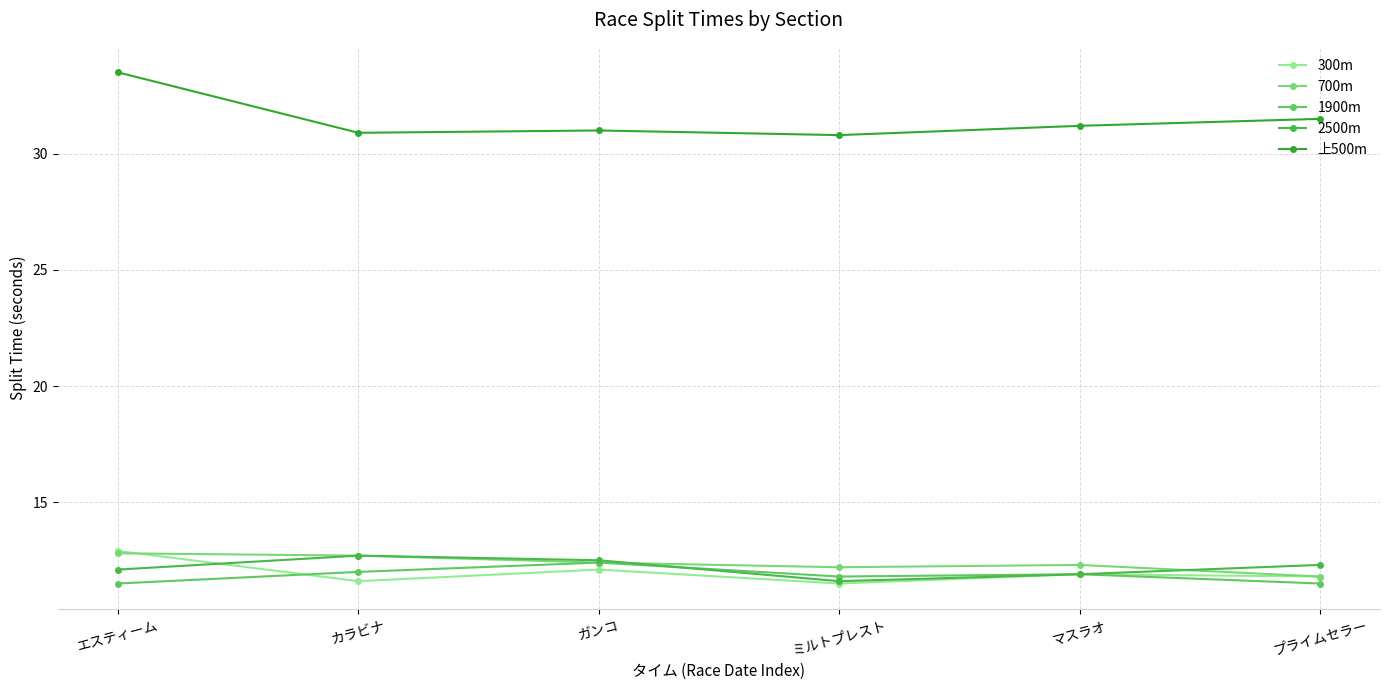

What is the average value of the 300m series?

12.0